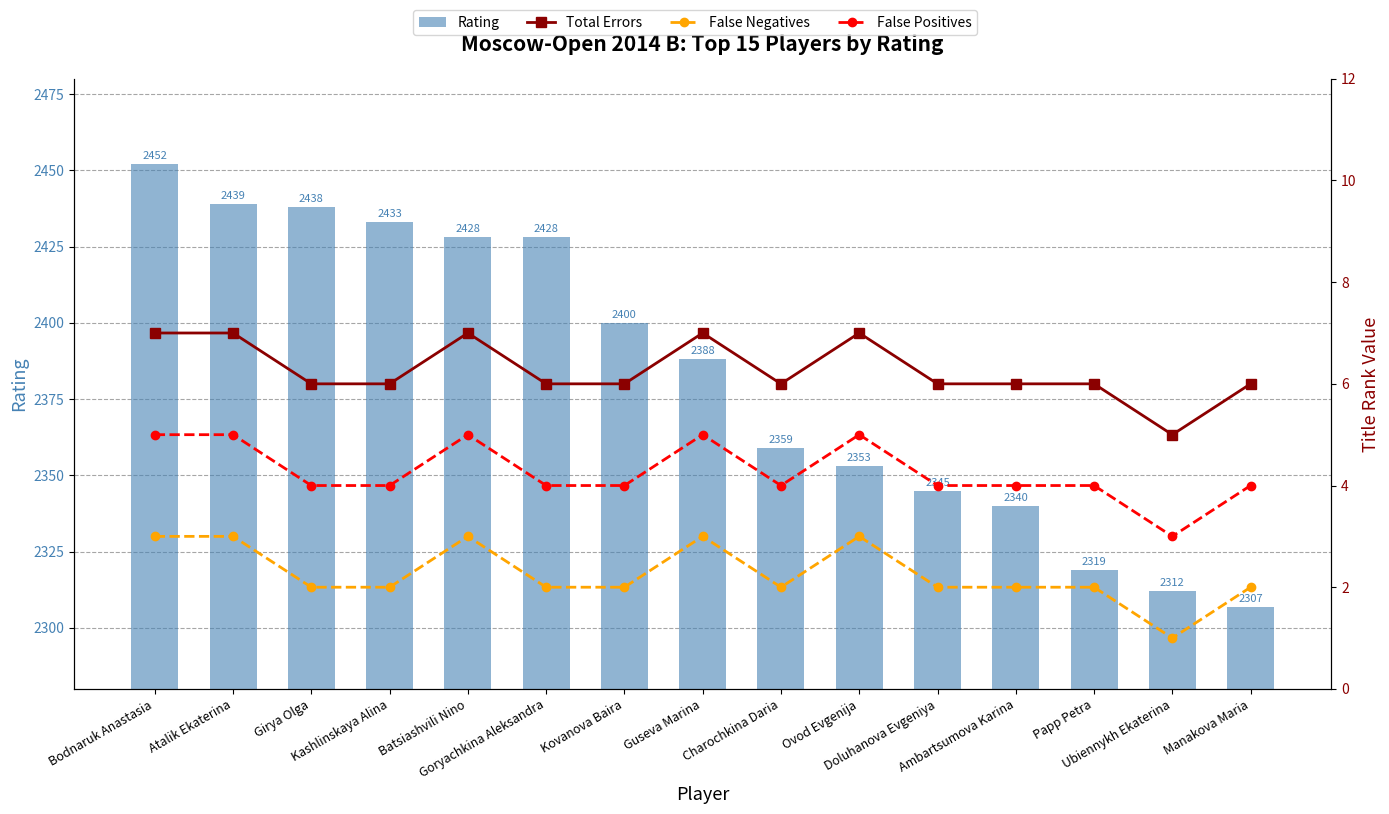

True or false: Rating has a value of 2359 at Charochkina Daria.

True